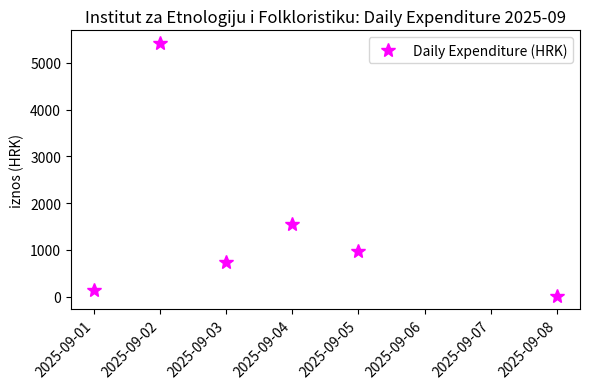

What is the difference between the values at 2025-09-04 and 2025-09-02?

3872.9